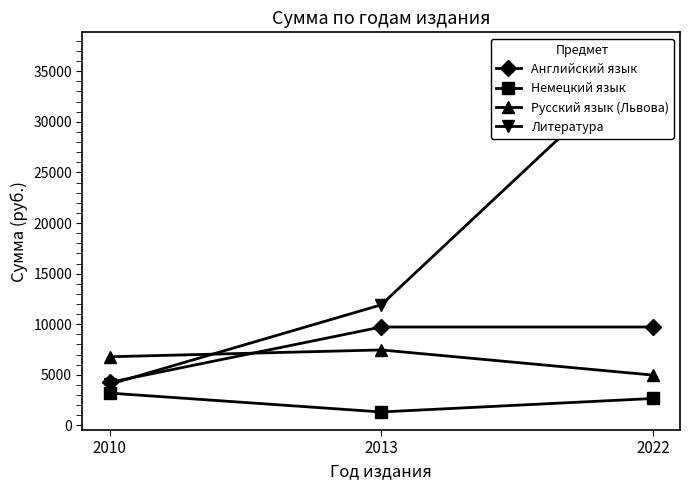

Between 2022 and 2013, which is larger?

2022